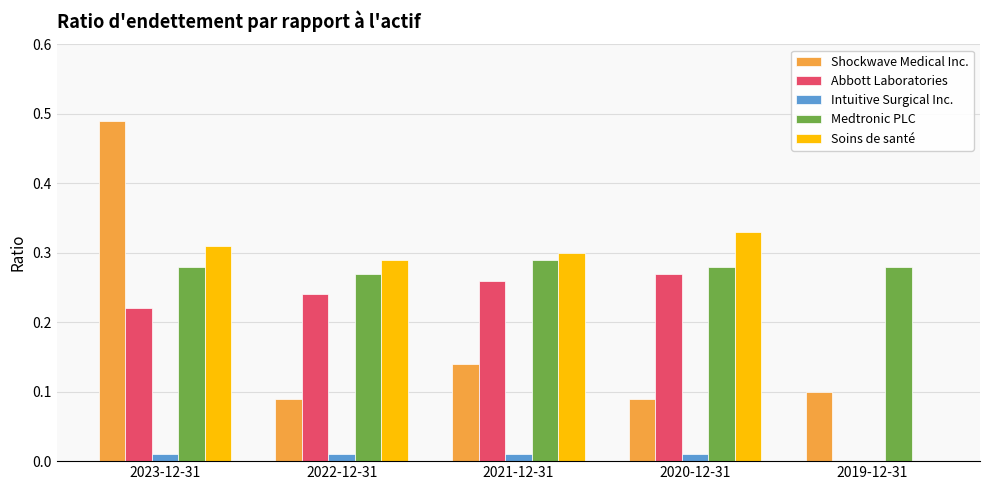

Is it true that Medtronic PLC equals 0.4 at 2022-12-31?

False